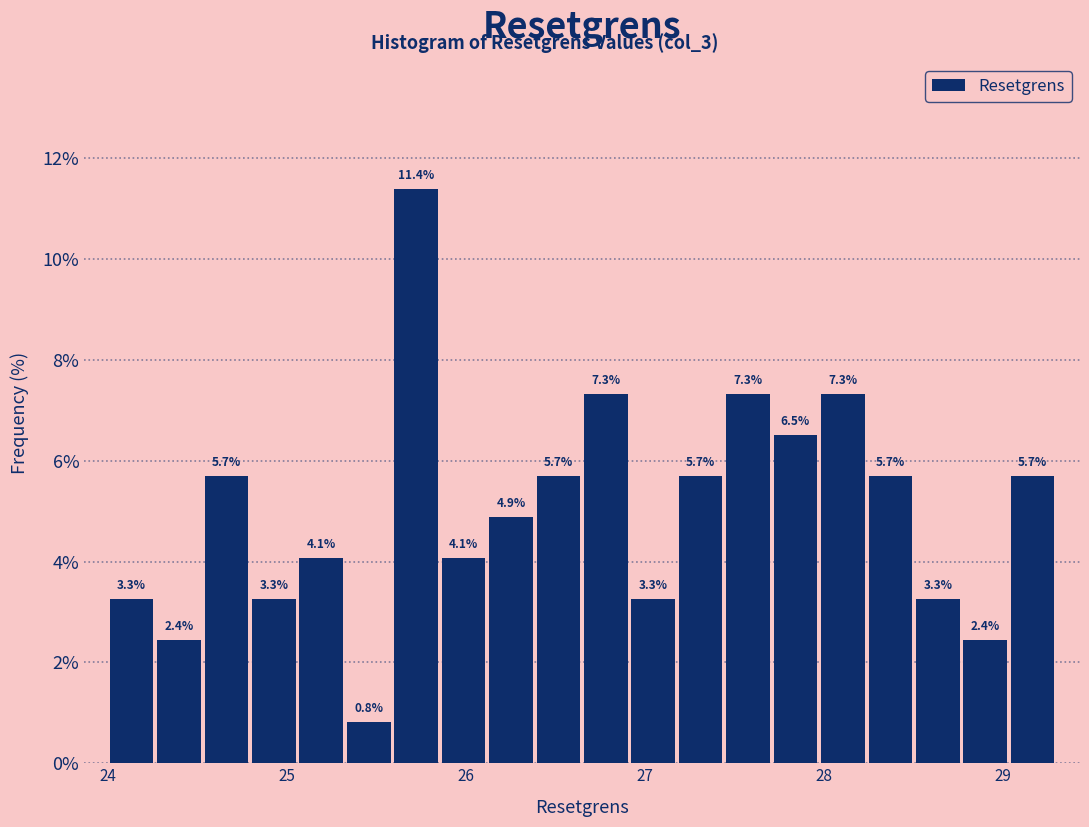

Around what value on the x-axis is the tallest bar? Give the approximate position of its centre, as read against the axis.

25.7